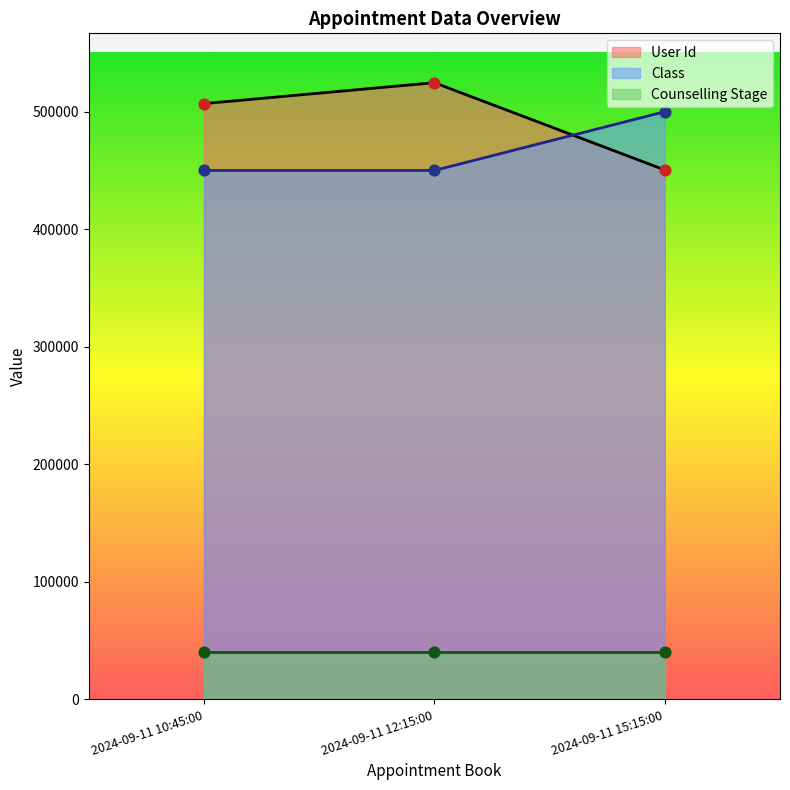

What is the lowest value of the User Id series?

450431